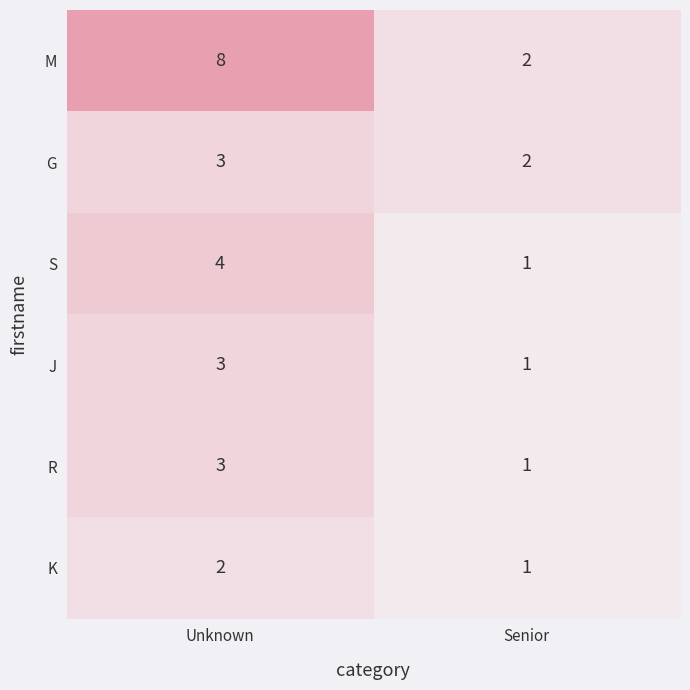

Reading left to right, list all the values displayed in this chart.

M: 8	2
G: 3	2
S: 4	1
J: 3	1
R: 3	1
K: 2	1